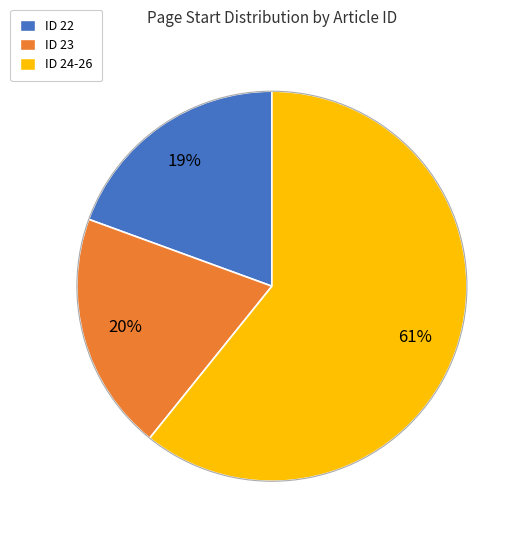

Is there any slice that represents more than half of the pie?

Yes